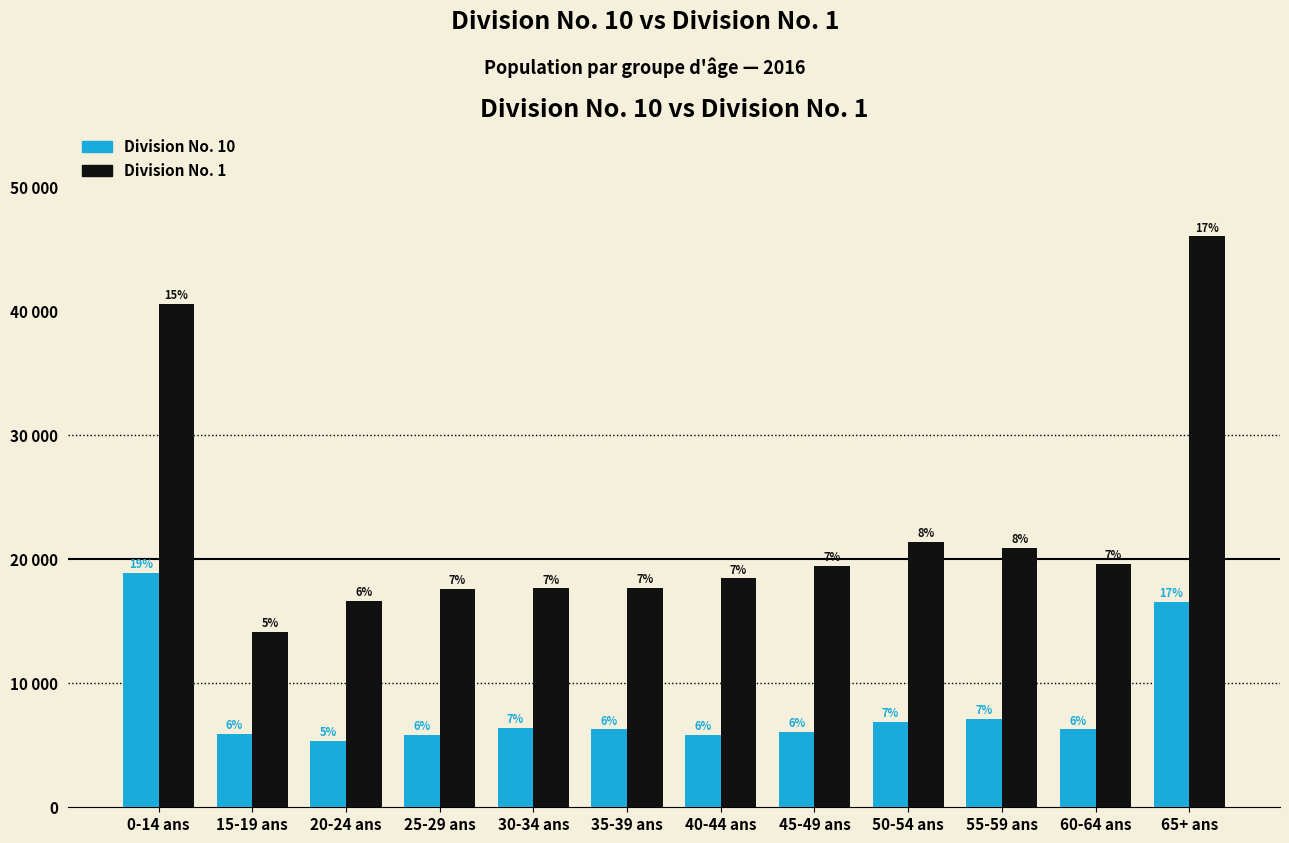

What are all the series names shown in the legend?

Division No. 10, Division No. 1